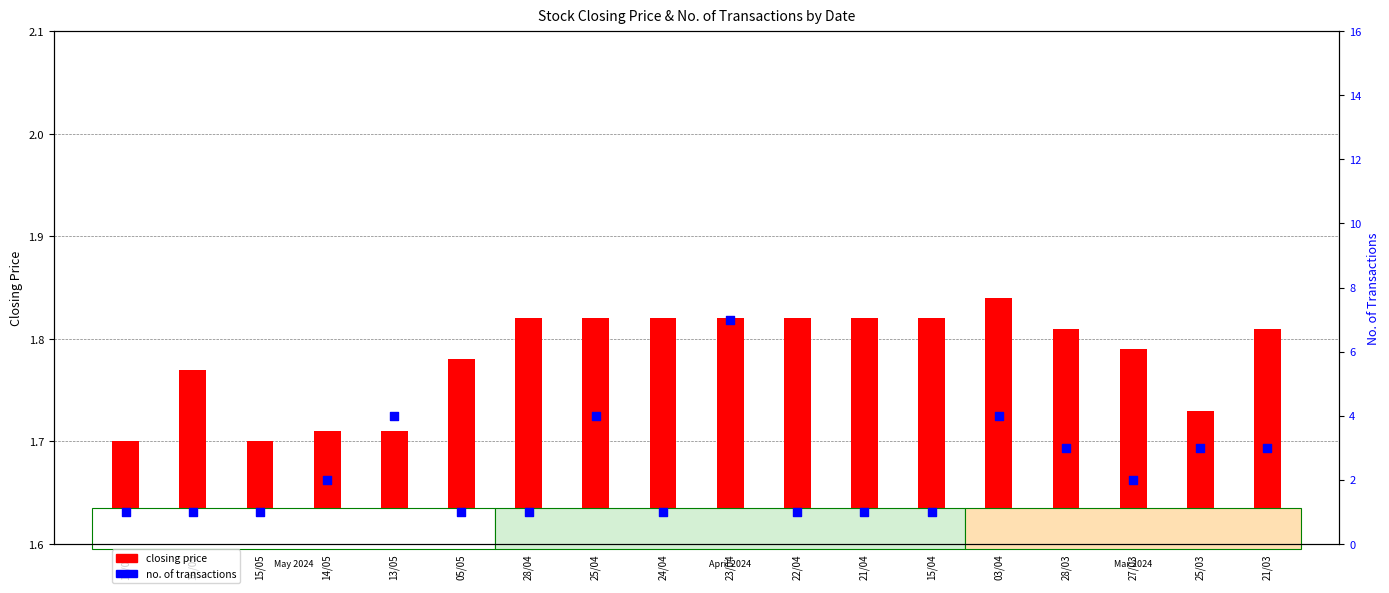

Which series has the widest spread of Y values?

no. of transactions